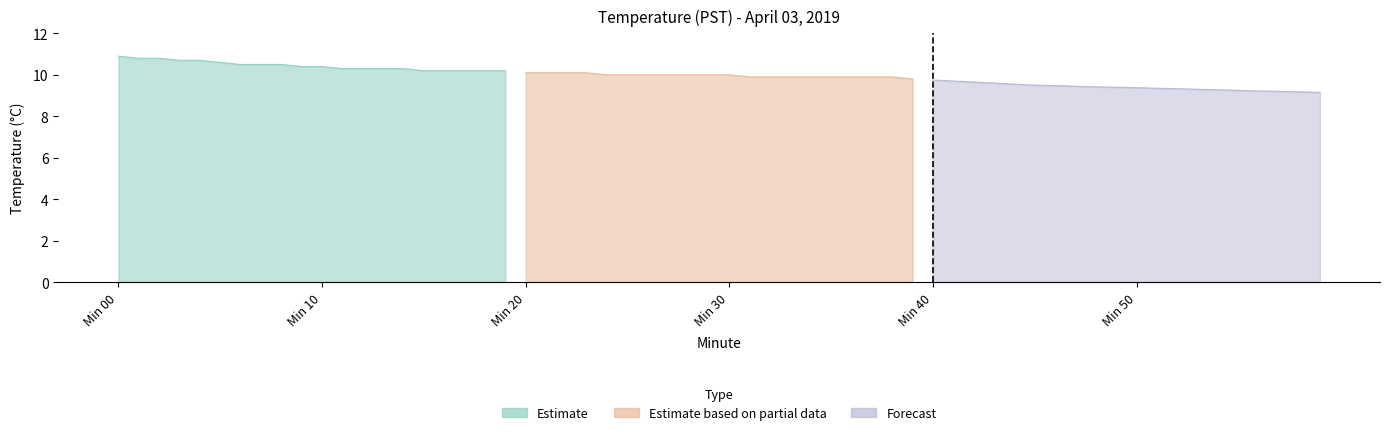

True or false: Estimate based on partial data has a value of 4.2 at 8.

False